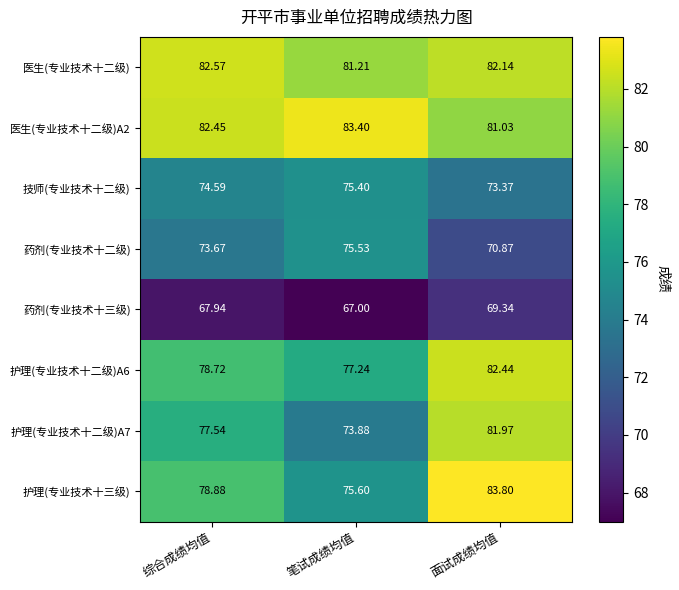

Where does the 护理(专业技术十二级)A7 series first go above 77?

综合成绩均值